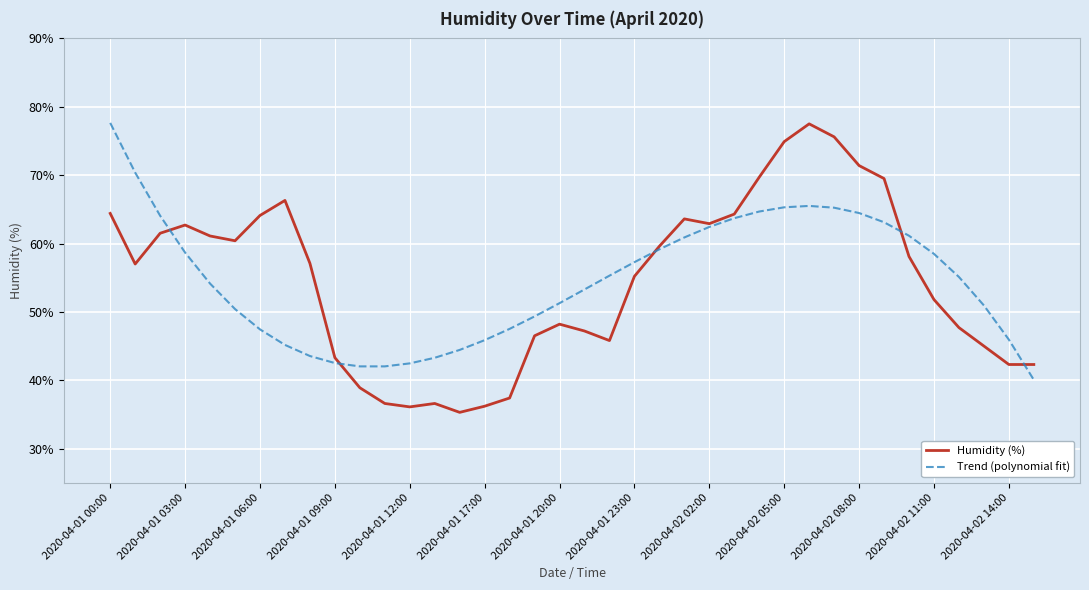

Which series has the widest spread of values?

Humidity (%)